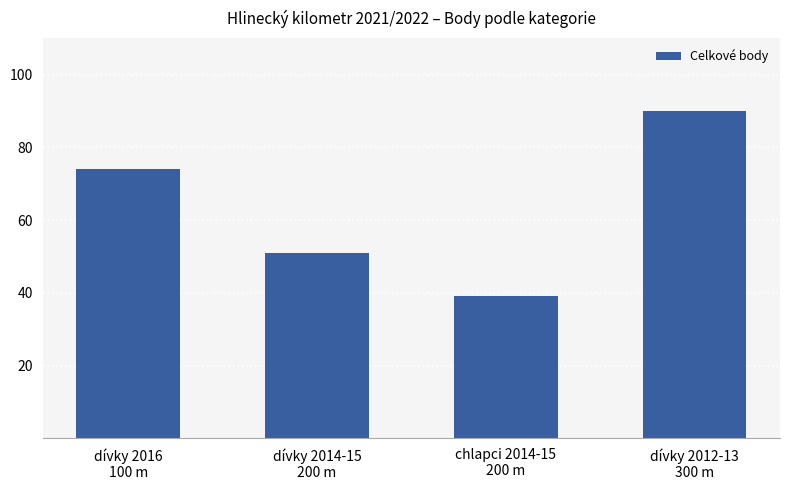

True or false: the data shows 39 at chlapci 2014-15
200 m.

True